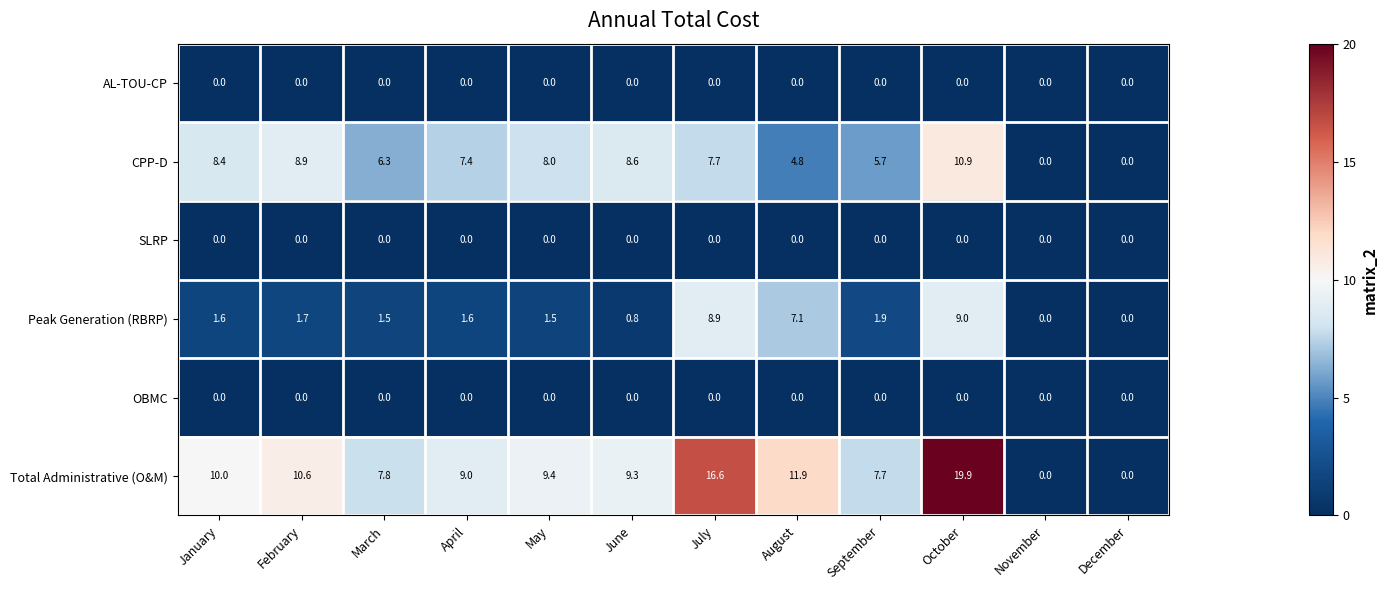

What is the average value of the CPP-D series?

6.4